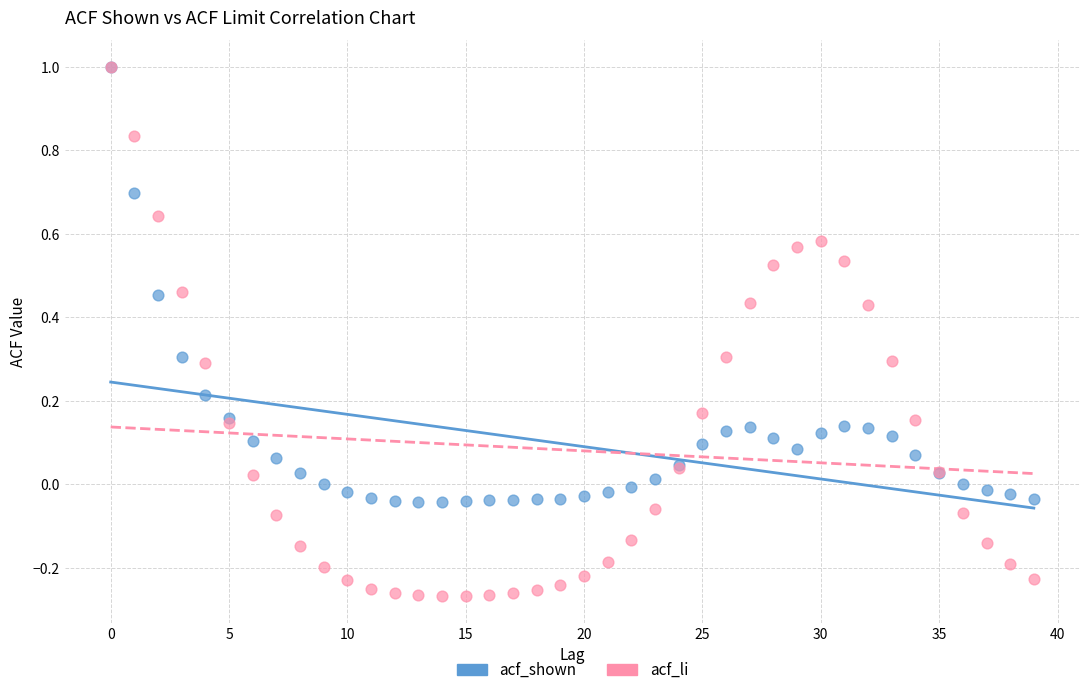

Which series has the widest spread of Y values?

acf_li